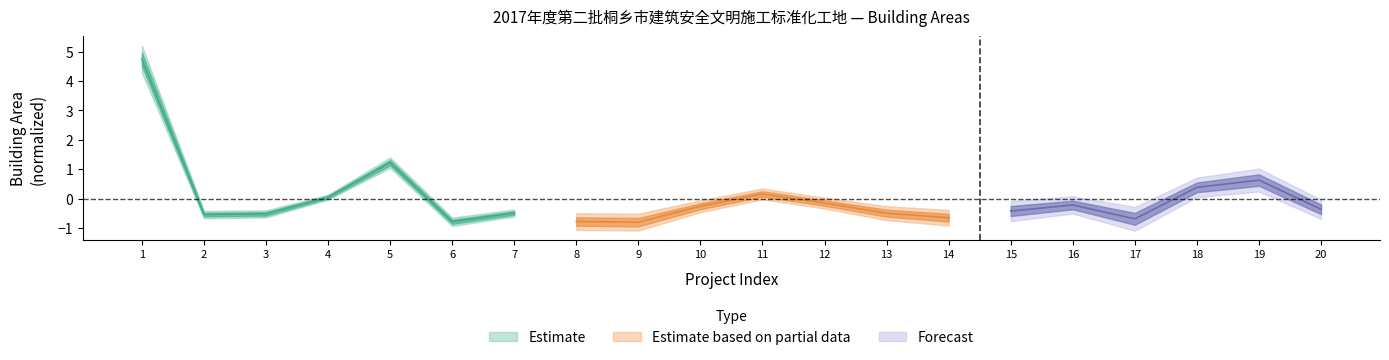

At which category is the sum across all series the highest?

1